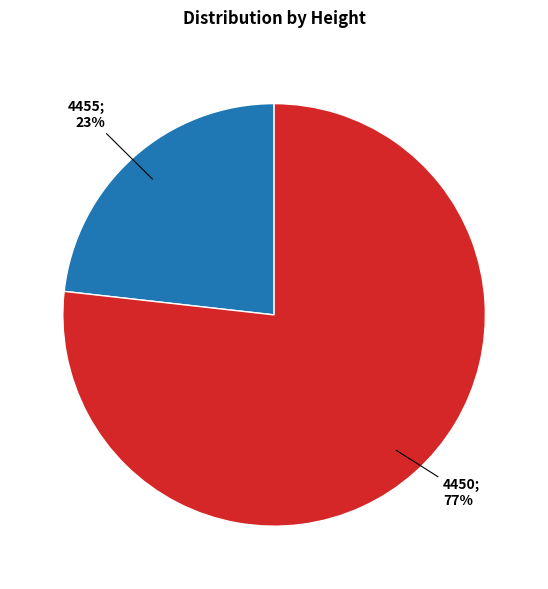

To the nearest percent, what is the average slice percentage?

50%